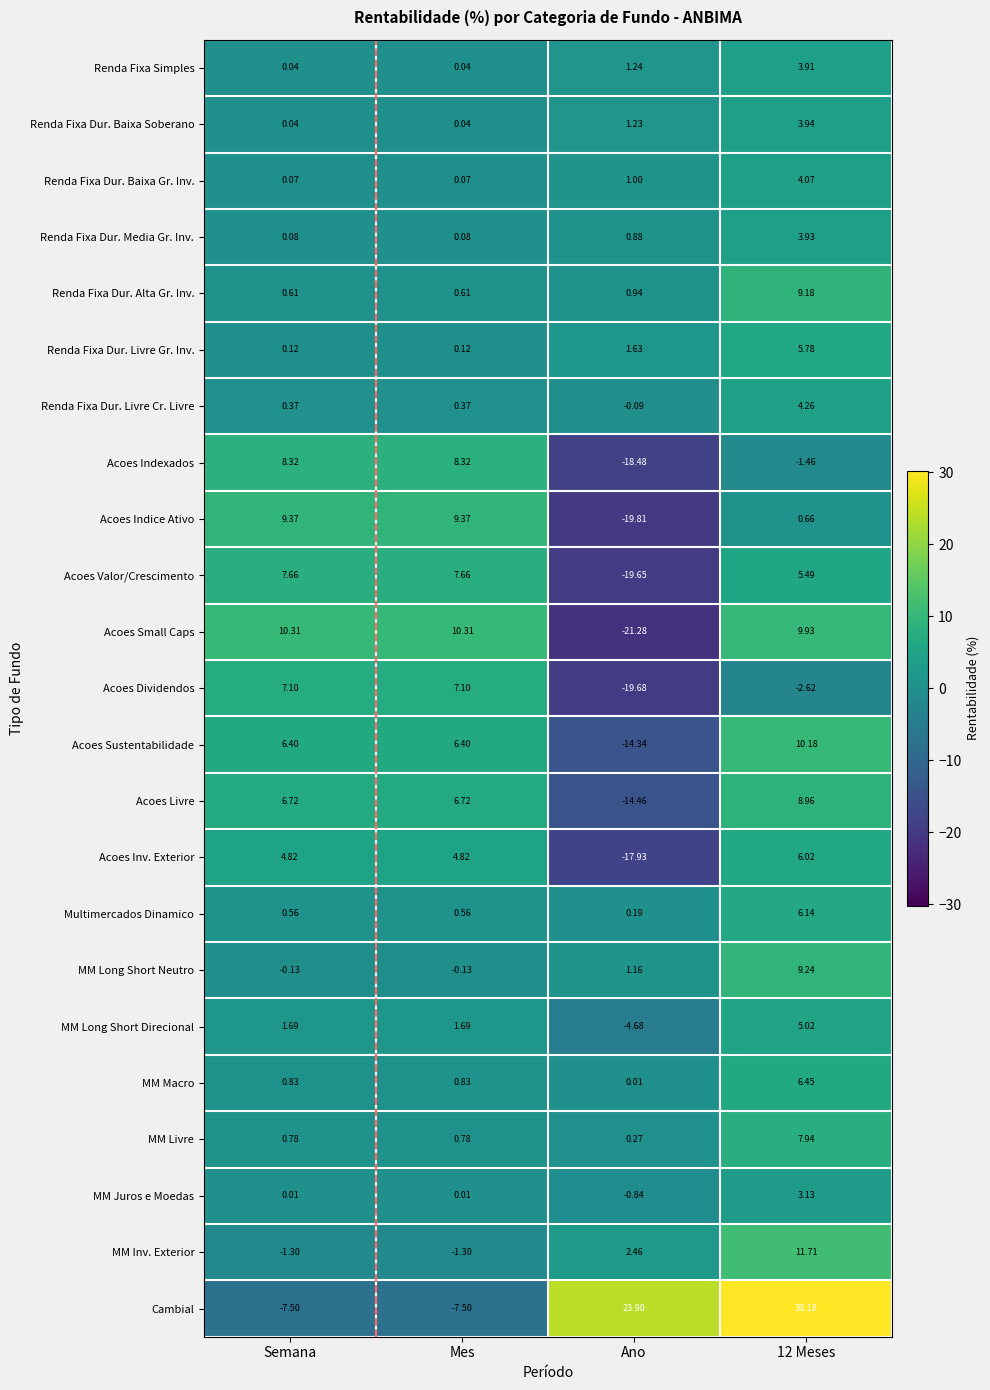

Rank the series at 12 Meses from highest to lowest value.

Cambial, MM Inv. Exterior, Acoes Sustentabilidade, Acoes Small Caps, MM Long Short Neutro, Renda Fixa Dur. Alta Gr. Inv., Acoes Livre, MM Livre, MM Macro, Multimercados Dinamico, Acoes Inv. Exterior, Renda Fixa Dur. Livre Gr. Inv., Acoes Valor/Crescimento, MM Long Short Direcional, Renda Fixa Dur. Livre Cr. Livre, Renda Fixa Dur. Baixa Gr. Inv., Renda Fixa Dur. Baixa Soberano, Renda Fixa Dur. Media Gr. Inv., Renda Fixa Simples, MM Juros e Moedas, Acoes Indice Ativo, Acoes Indexados, Acoes Dividendos